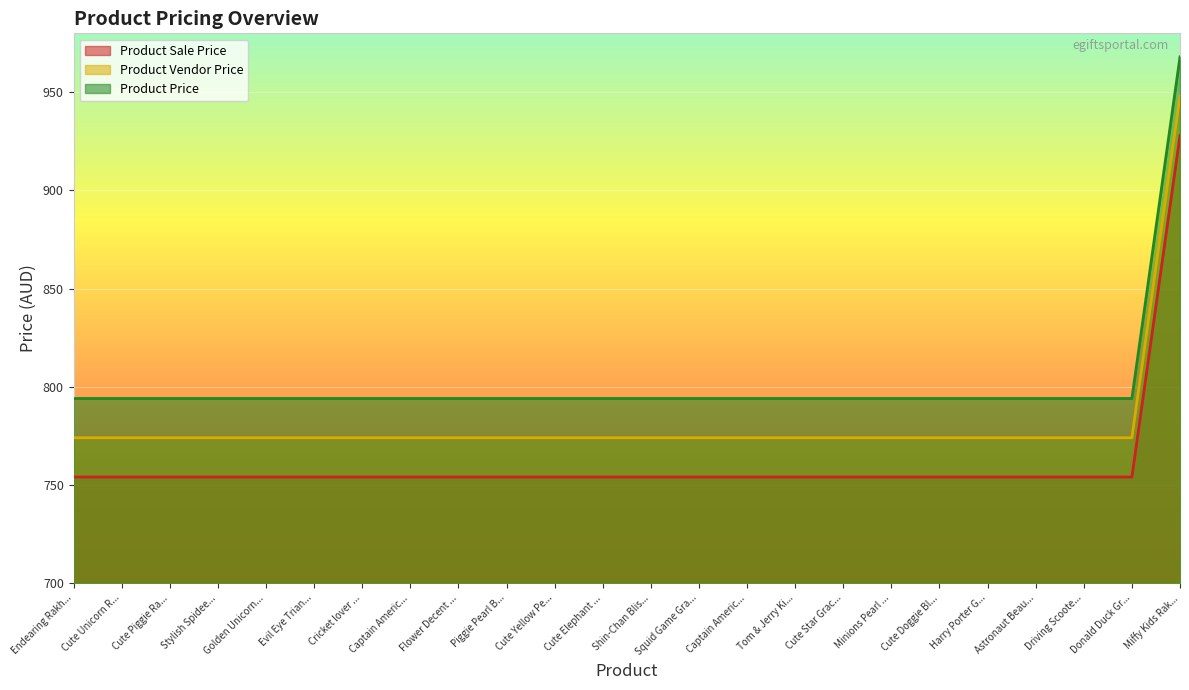

What are all the series names shown in the legend?

Product Sale Price, Product Vendor Price, Product Price